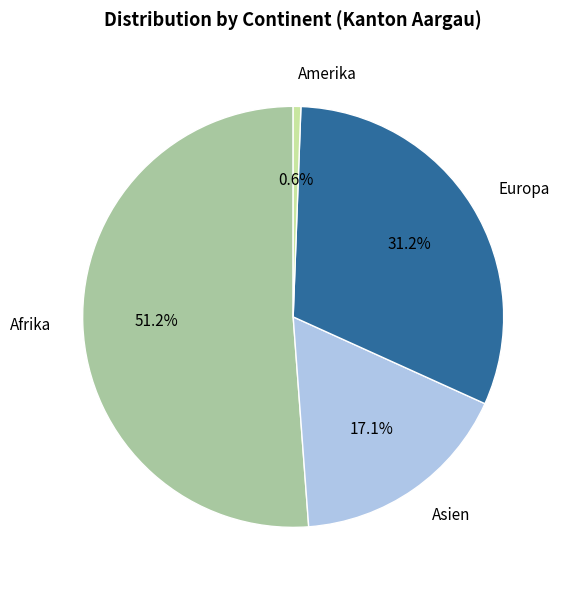

To the nearest percent, what is the difference between the Asien and Europa slice percentages?

14%